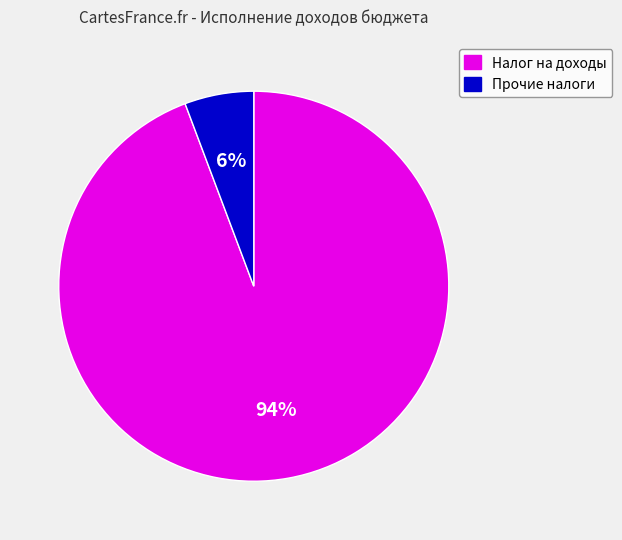

To the nearest percent, what is the average slice percentage?

50%